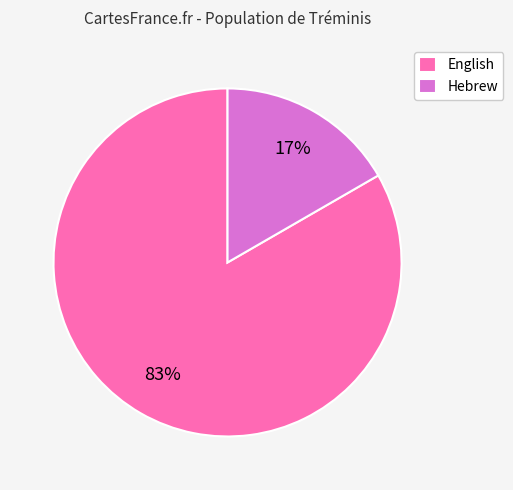

Do Hebrew and English together represent more than half of the pie?

Yes